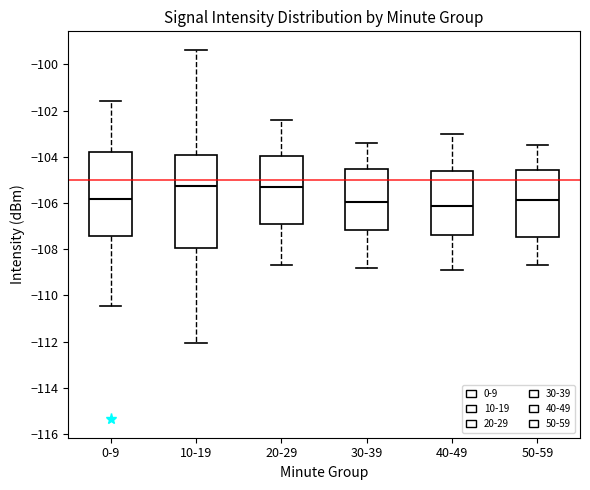

Where does the lower whisker of the box for 10-19 end on the y-axis? The values are not printed on the chart, so give them approximately, as read against the axis.

-112.0